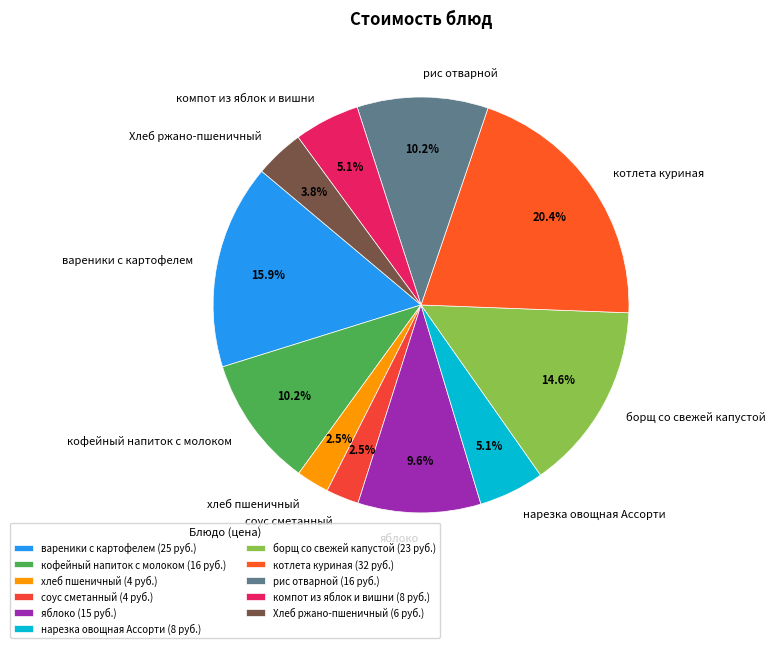

Which has a higher value, соус сметанный or вареники с картофелем?

вареники с картофелем